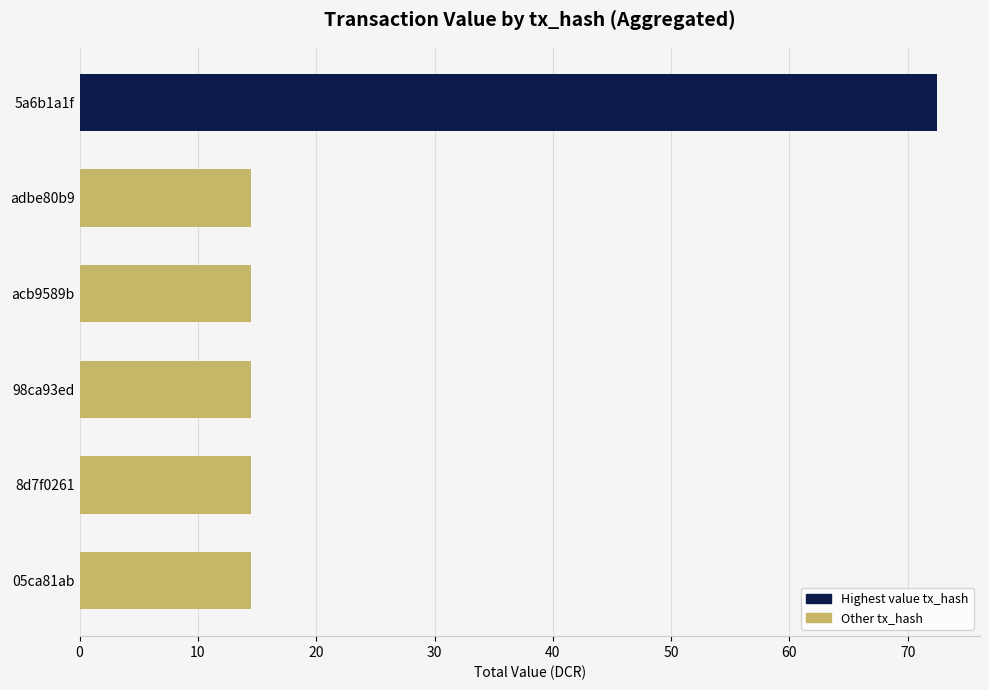

Is it true that the value at acb9589b is 25.6?

False